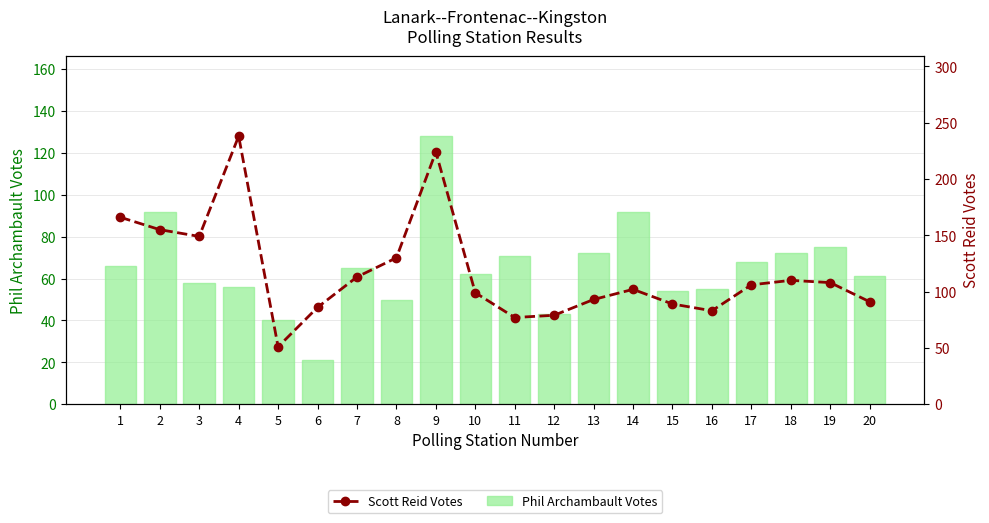

Reading left to right, extract all data points from this chart.

Phil Archambault: 66	92	58	56	40	21	65	50	128	62	71	43	72	92	54	55	68	72	75	61
Scott Reid: 166	155	149	238	51	86	113	130	224	99	77	79	93	102	89	83	106	110	108	91